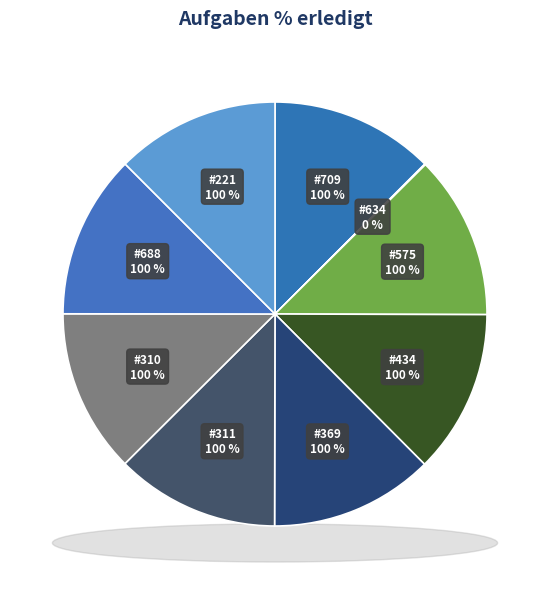

The 310 slice represents 24% of the pie. True or false?

False